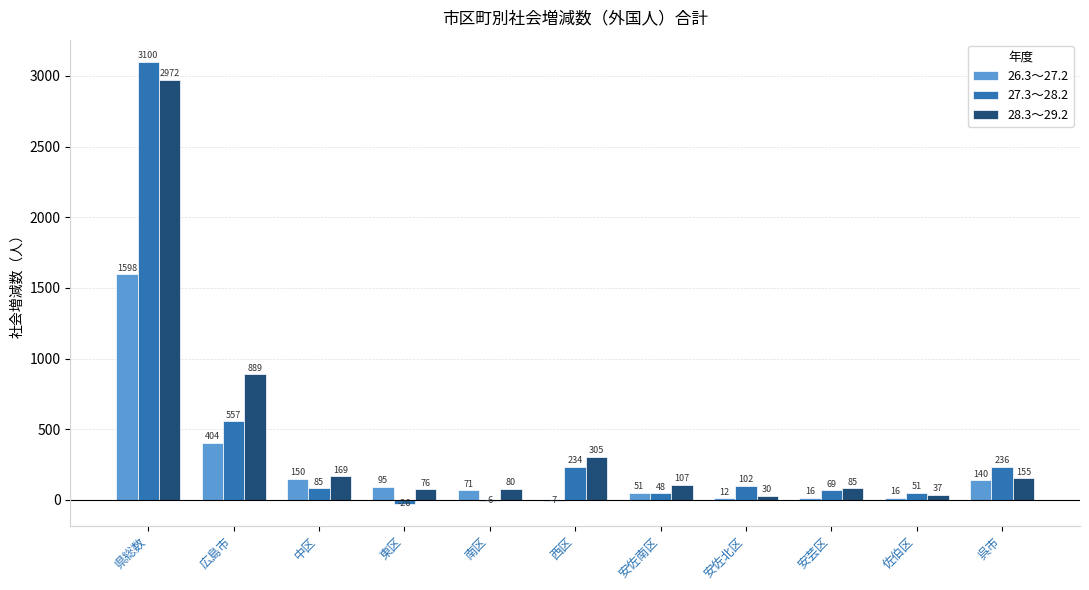

At which category does the chart reach its peak across all series?

県総数